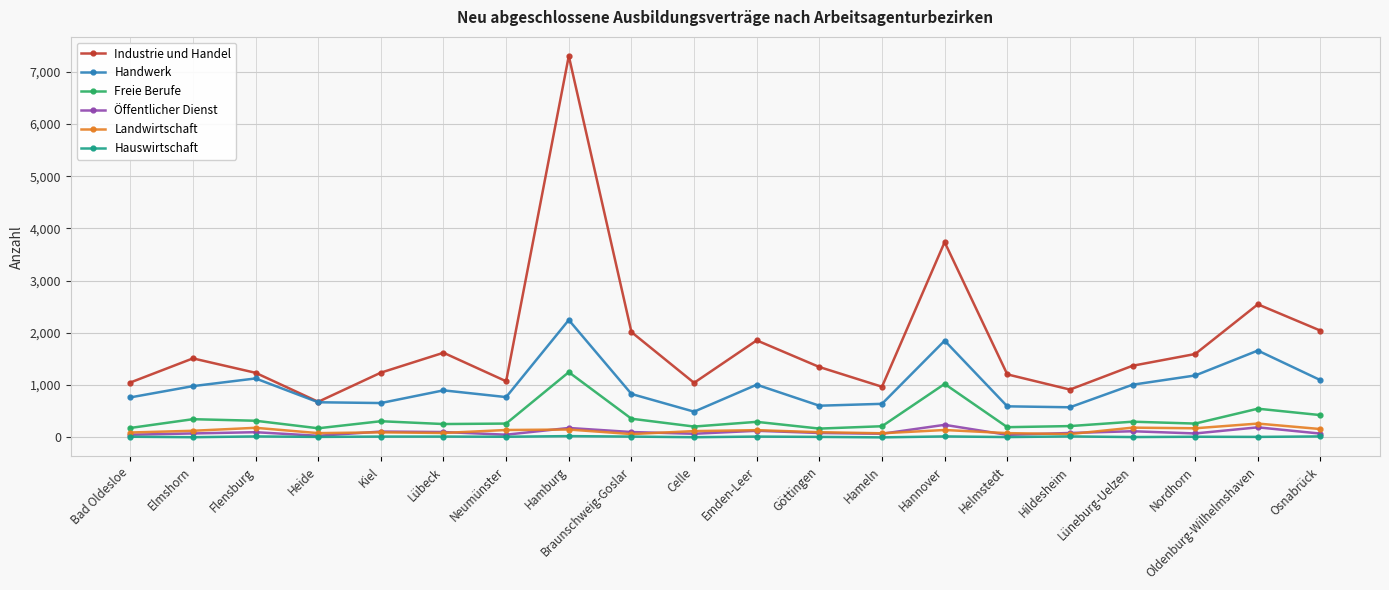

The value of Freie Berufe at Lübeck is 255. True or false?

True